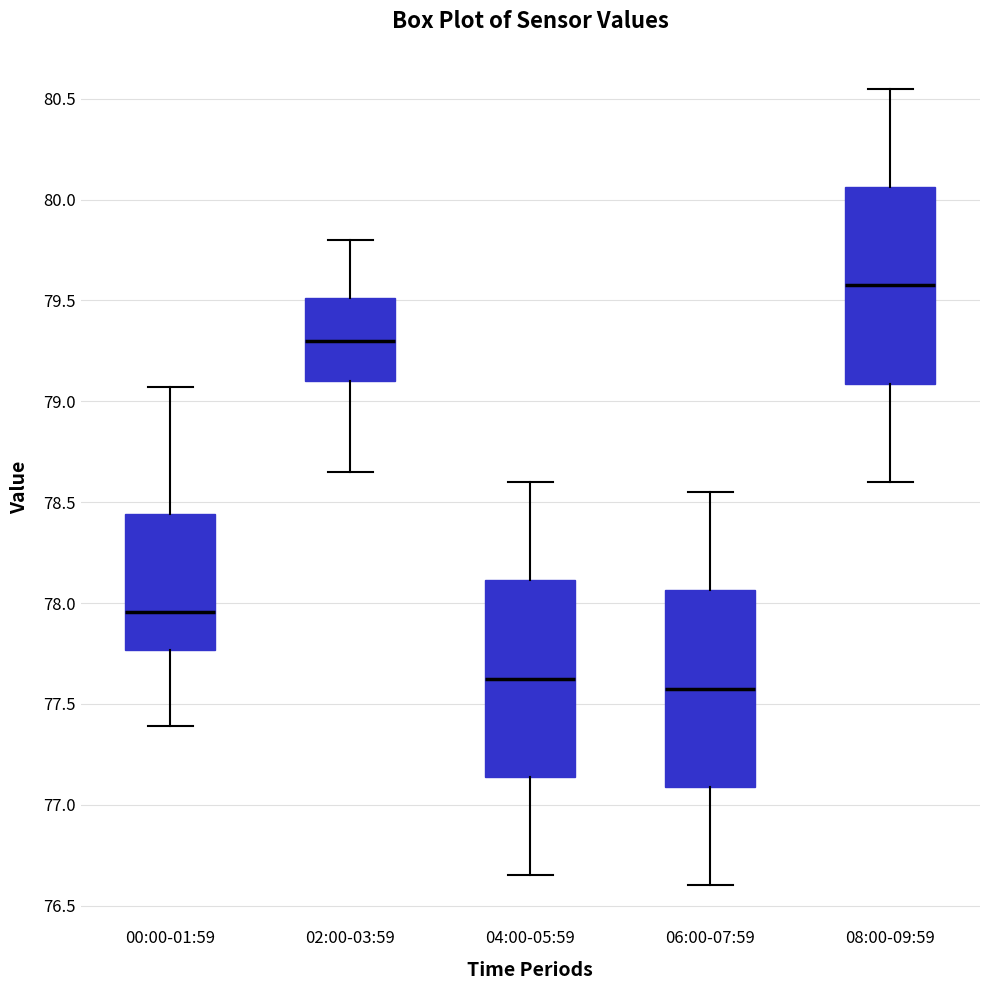

Where does the median line of the box for 02:00-03:59 sit on the y-axis? The values are not printed on the chart, so give them approximately, as read against the axis.

79.30